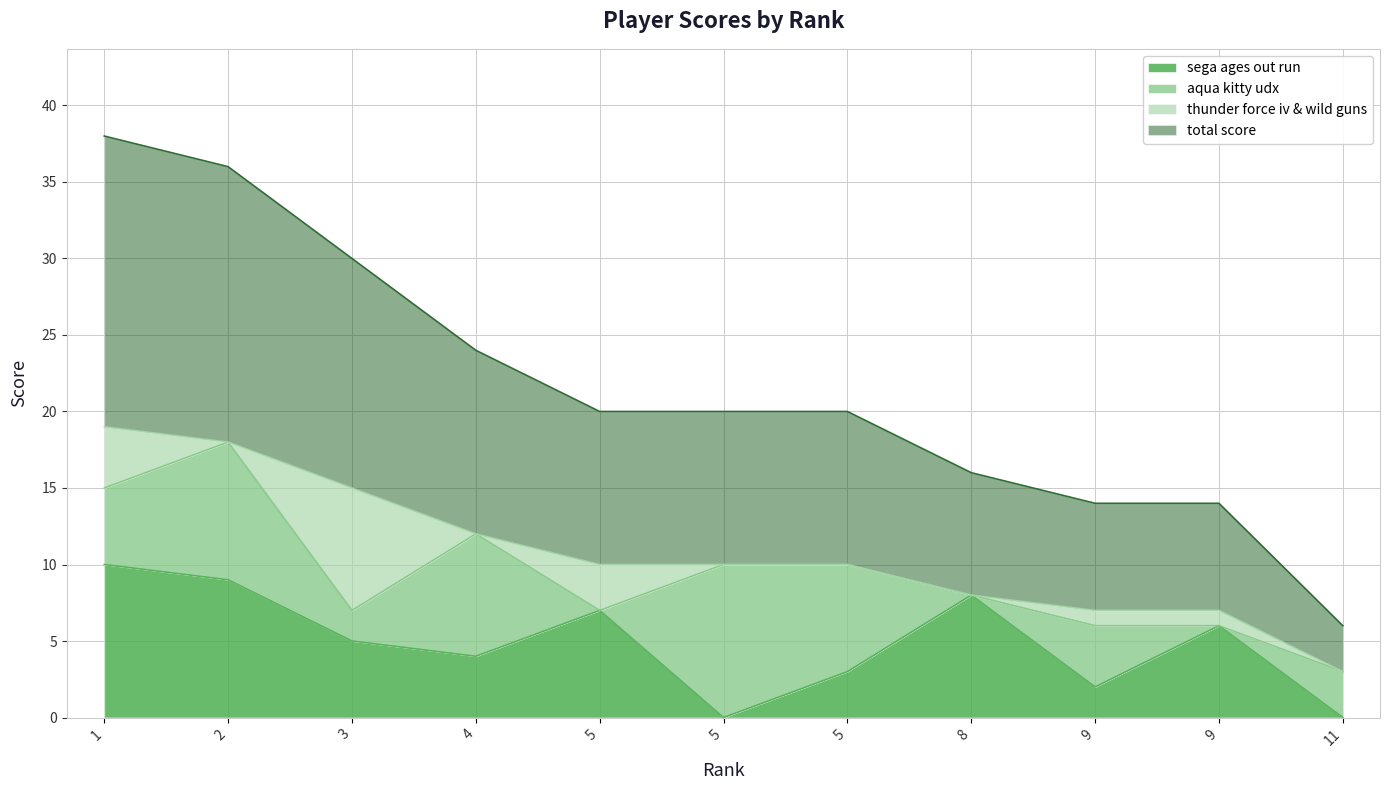

How many interior local valleys does the sega ages out run series have?

3